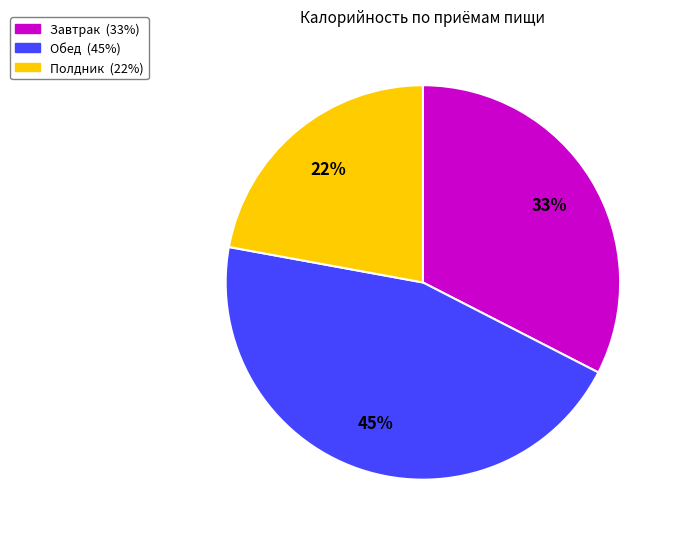

Rank the categories by value from lowest to highest.

Полдник, Завтрак, Обед